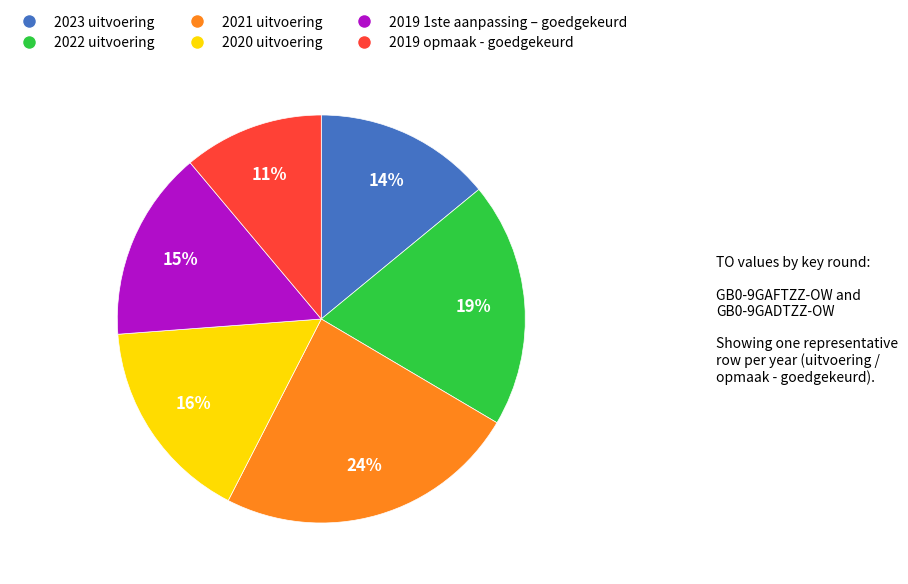

Which has a higher value, 2020 uitvoering or 2019 1ste aanpassing – goedgekeurd?

2020 uitvoering